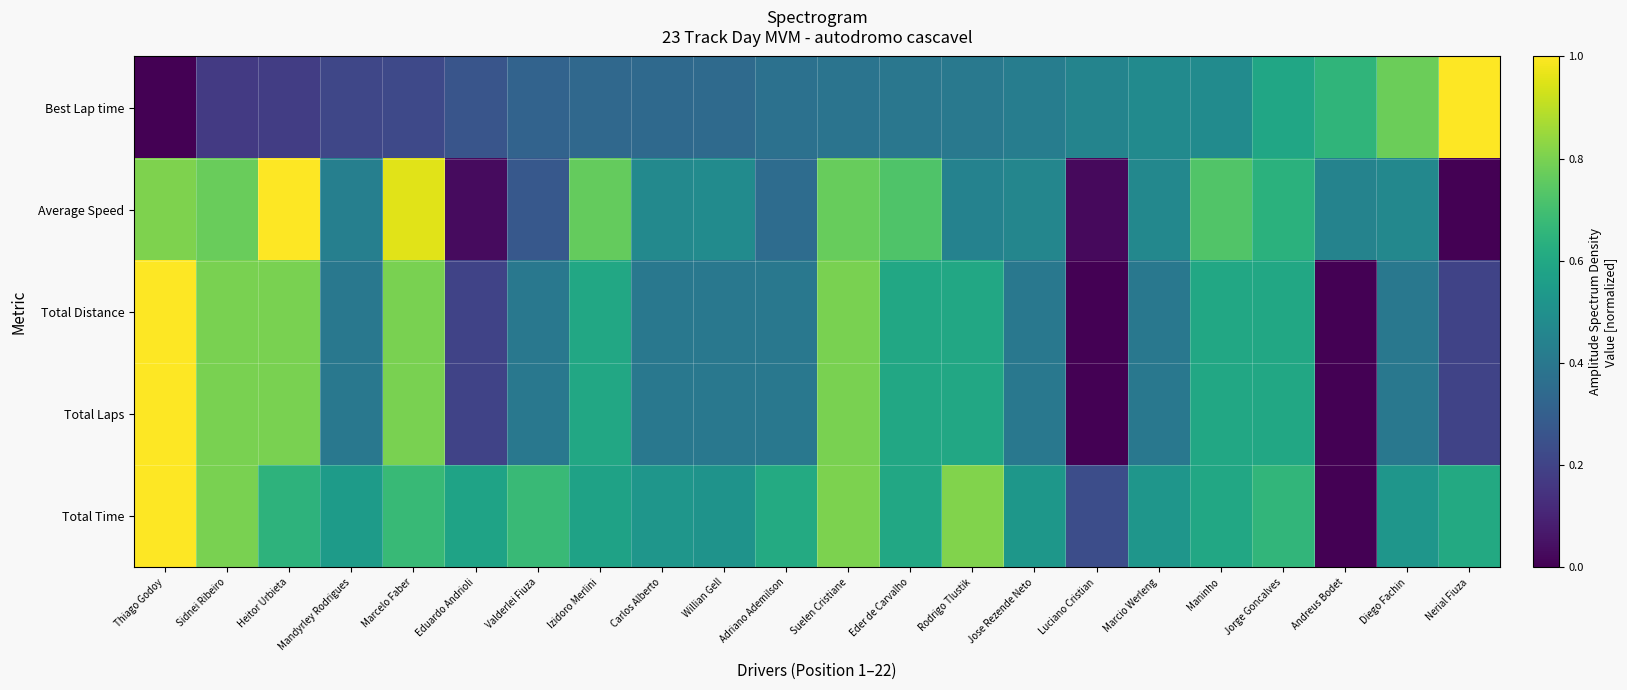

What is the difference between the highest and lowest values at Heitor Urbieta?

0.8